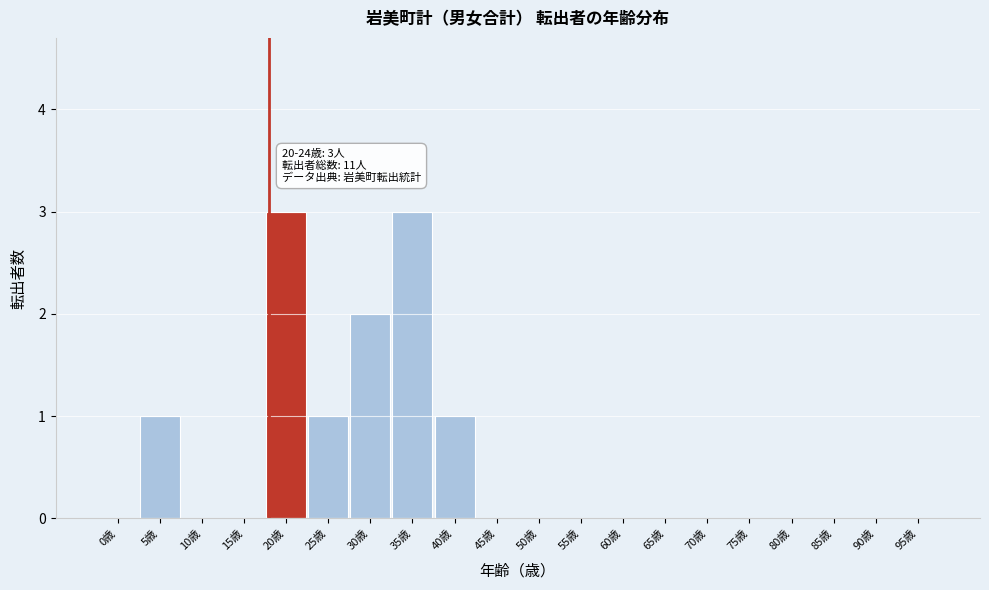

Reading right to left, extract all data points from this chart.

95歳=0	90歳=0	85歳=0	80歳=0	75歳=0	70歳=0	65歳=0	60歳=0	55歳=0	50歳=0	45歳=0	40歳=1	35歳=3	30歳=2	25歳=1	20歳=3	15歳=0	10歳=0	5歳=1	0歳=0